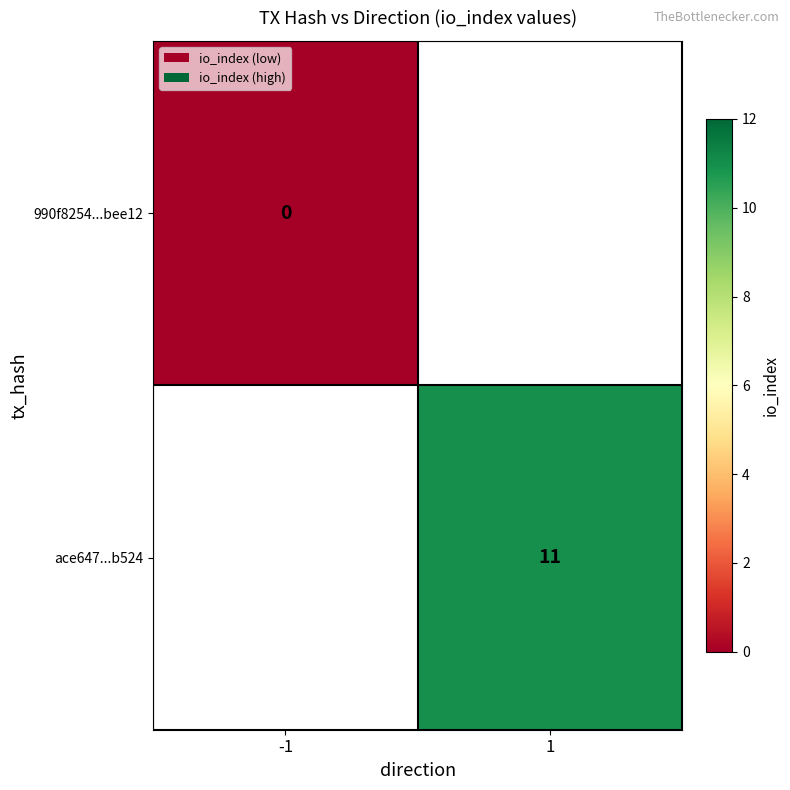

At how many categories does at least one series exceed 10?

1